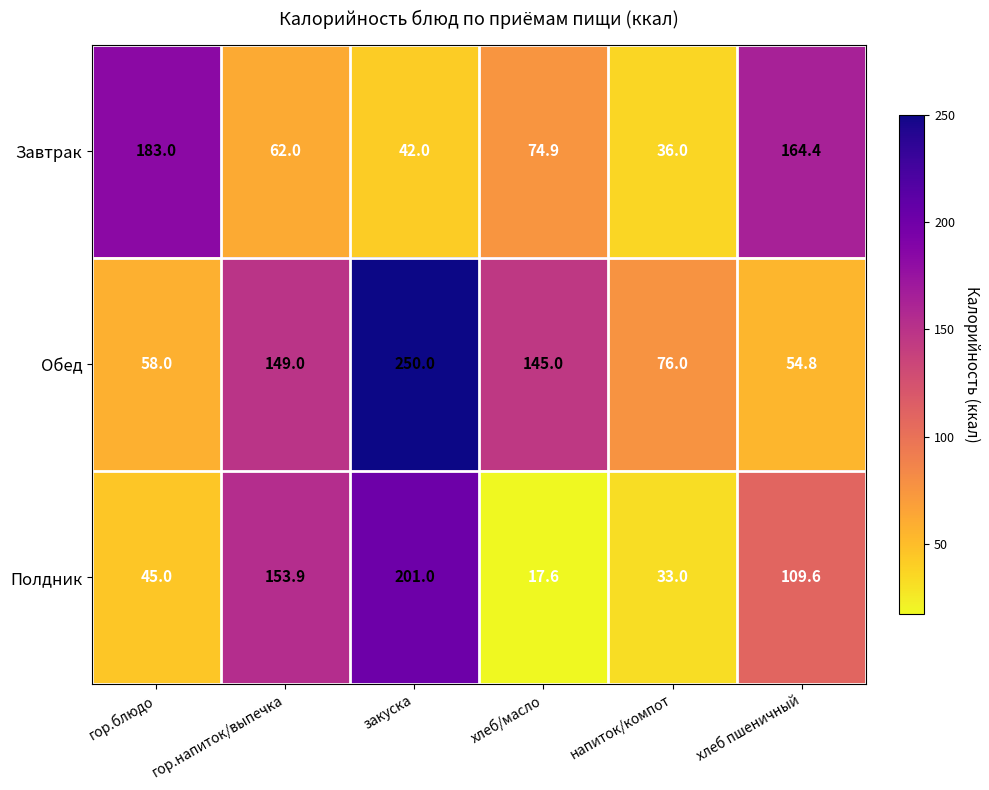

What is the difference between the second highest and minimum values in the Обед series?

94.2